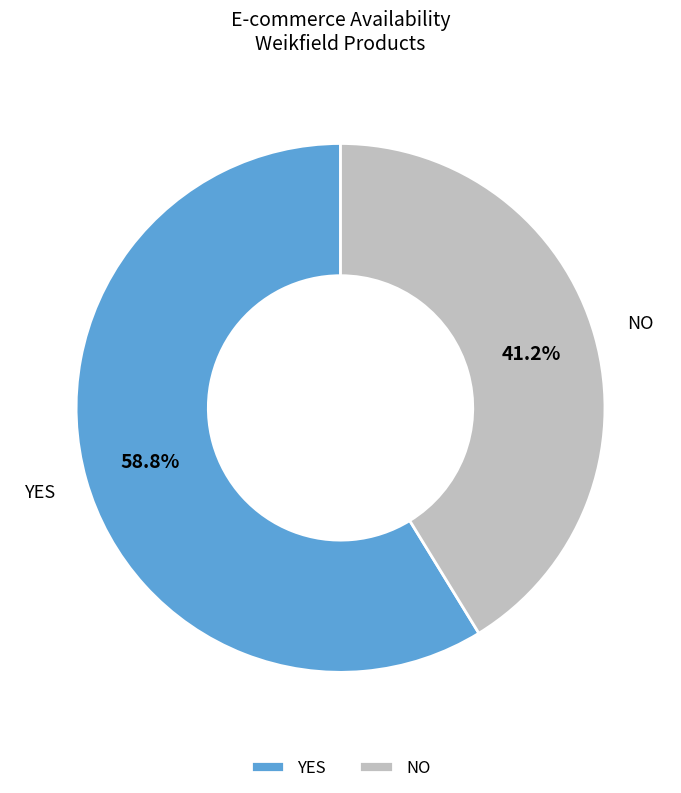

Does any single category account for the majority?

Yes